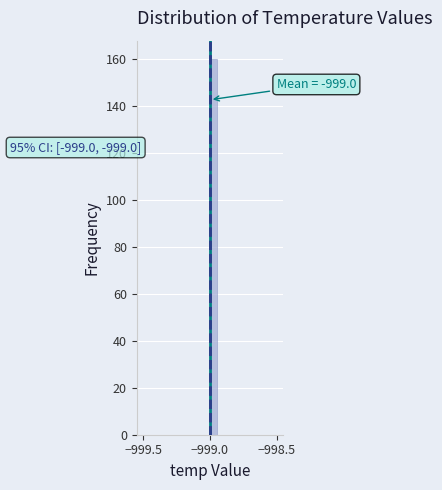

Around what value on the x-axis is the tallest bar? Give the approximate position of its centre, as read against the axis.

-998.95